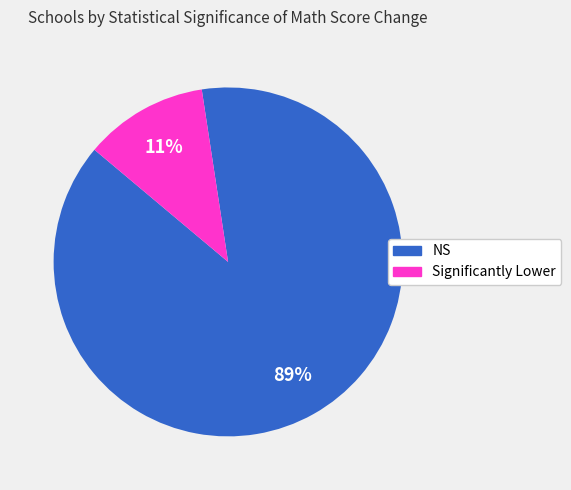

Which slice is the largest?

NS